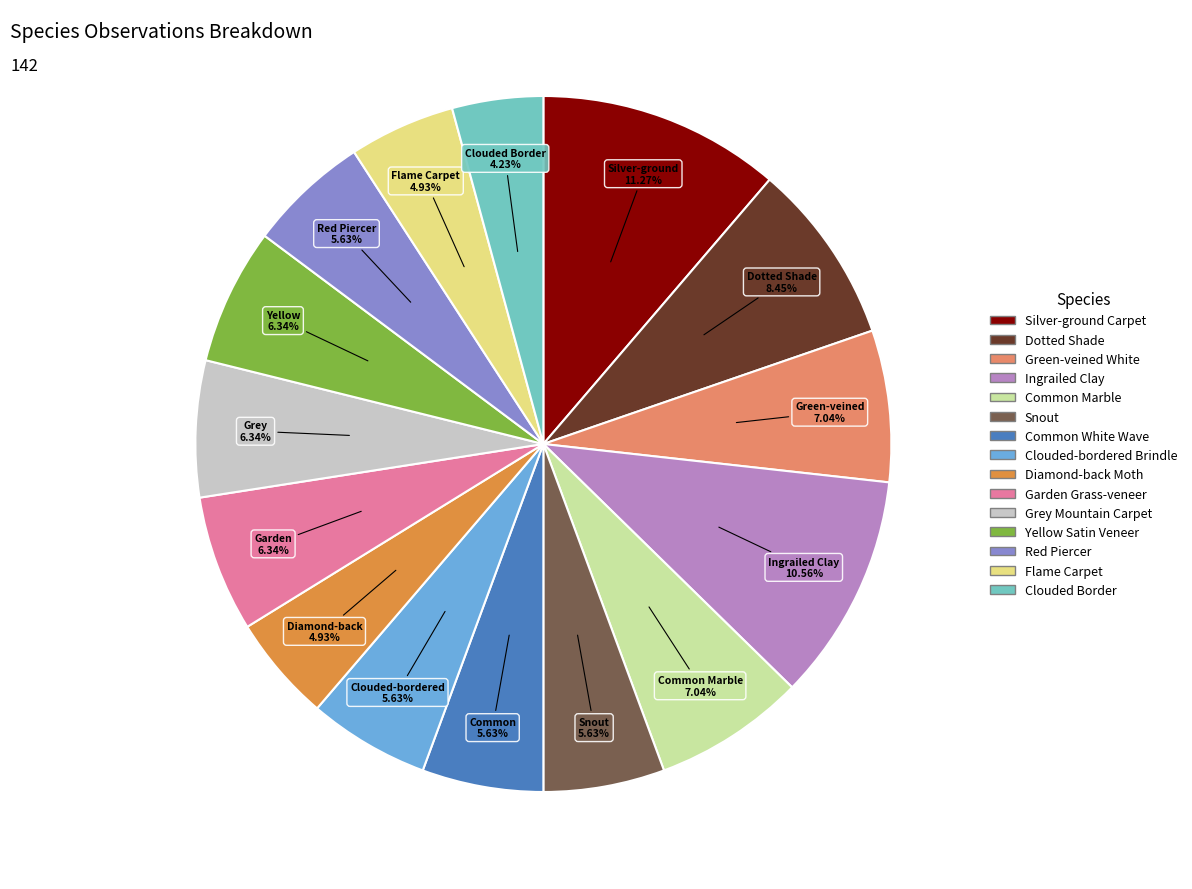

Which category has the biggest portion of the pie?

Silver-ground Carpet